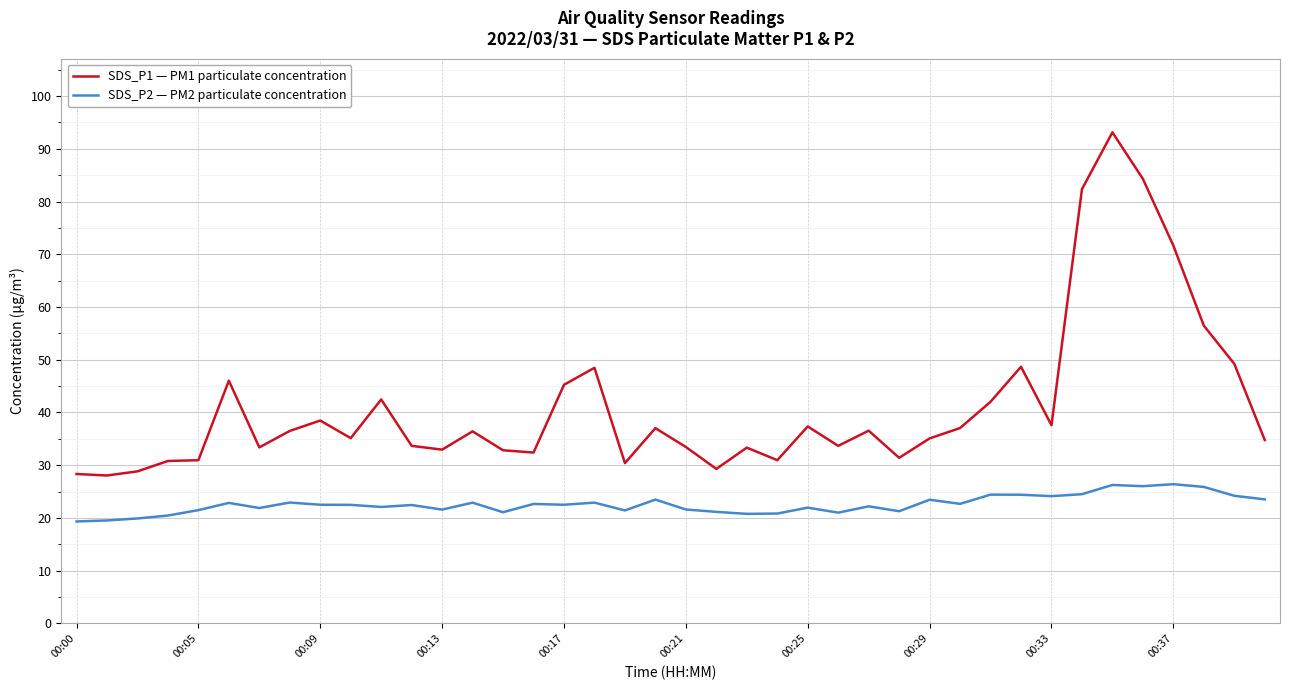

What is the difference between the maximum and minimum values in the SDS_P2 — PM2 particulate concentration series?

7.1